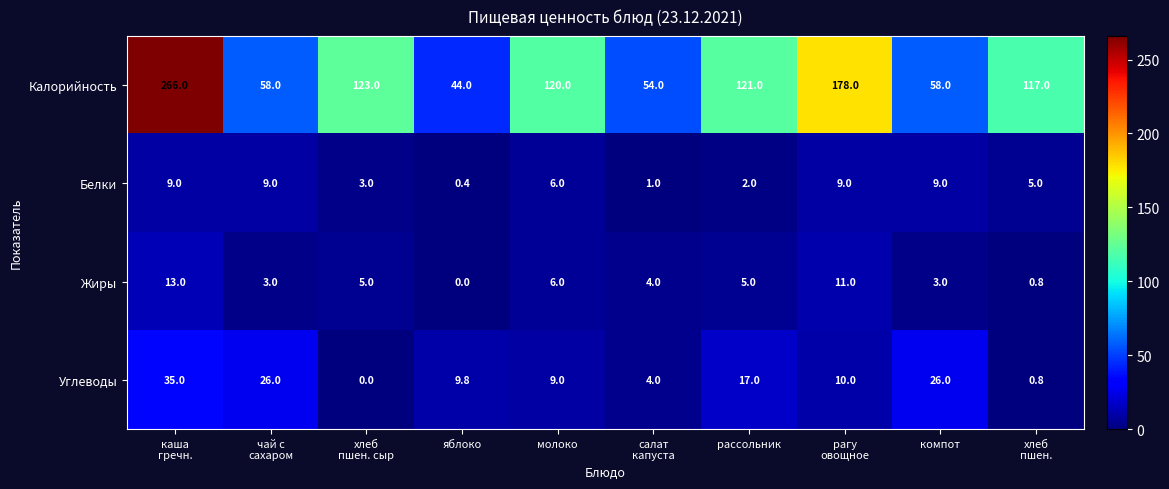

What is the difference between the maximum and minimum values in the Белки series?

8.6